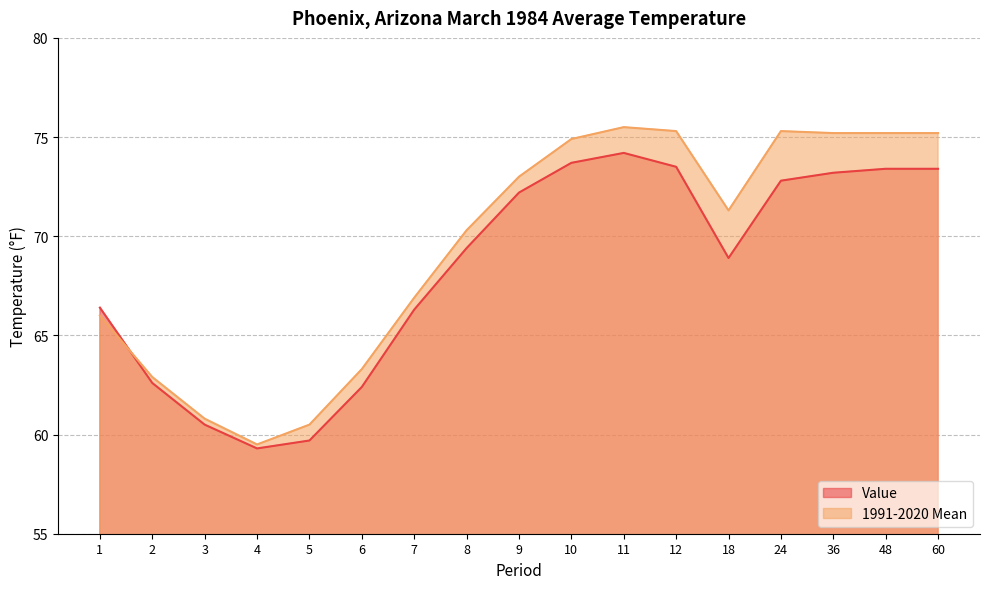

What value does the Value series have at 10?

73.7